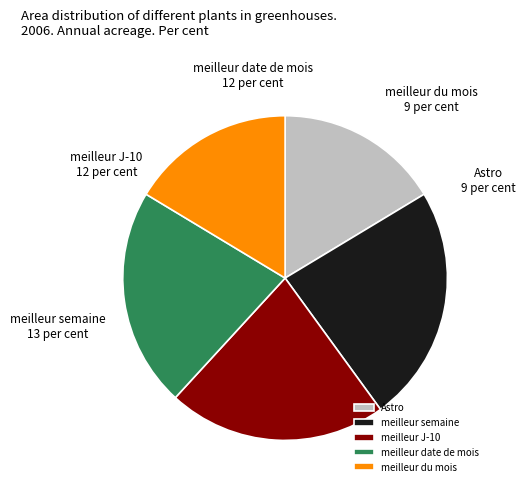

The meilleur du mois slice represents 6% of the pie. True or false?

False